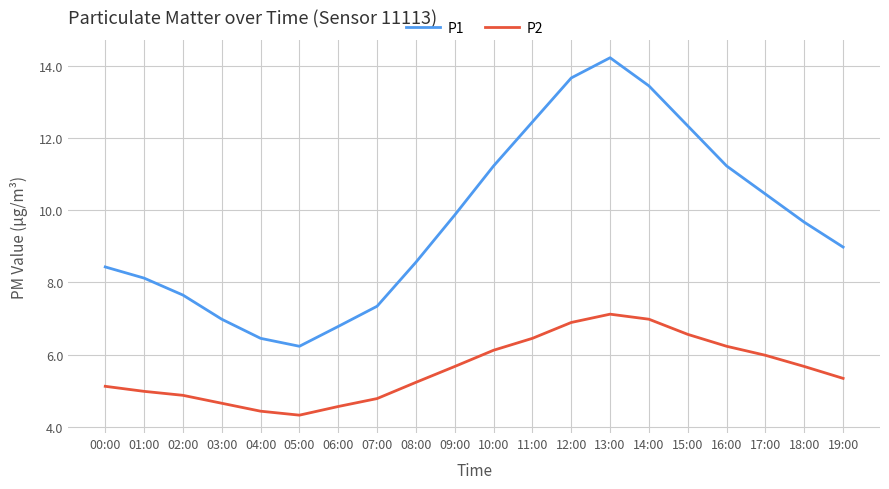

What is the total value across all series at 02:00?

12.5